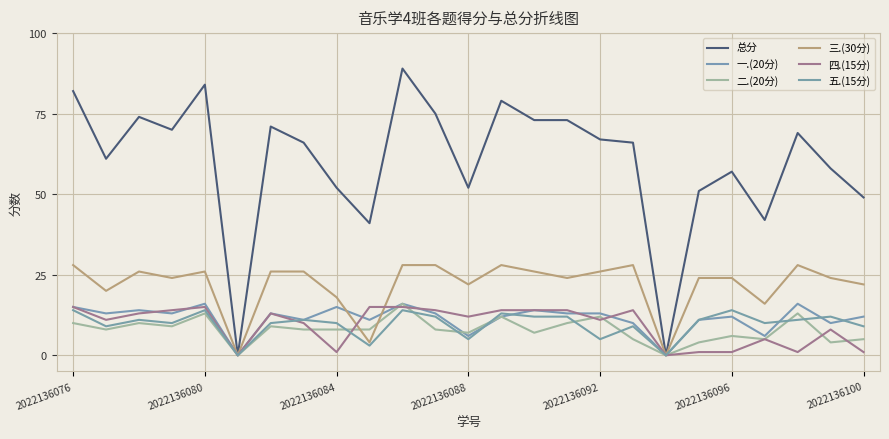

Rank the series by their maximum value, from lowest to highest.

五.(15分), 四.(15分), 一.(20分), 二.(20分), 三.(30分), 总分